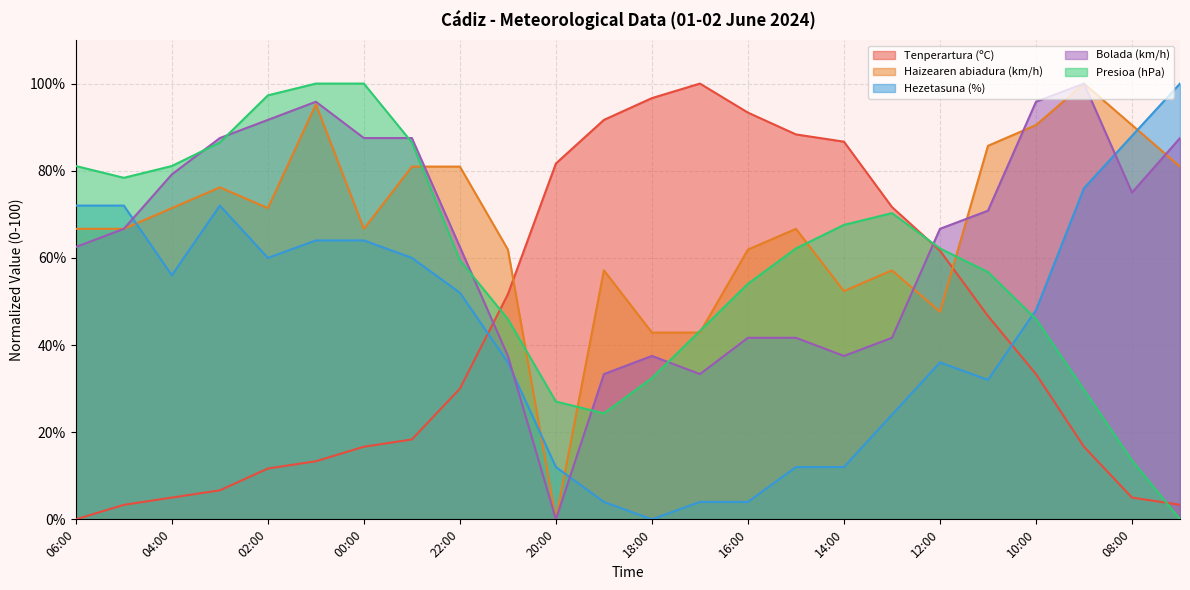

The Hezetasuna (%) series shows 100.0 at 07:00. True or false?

True